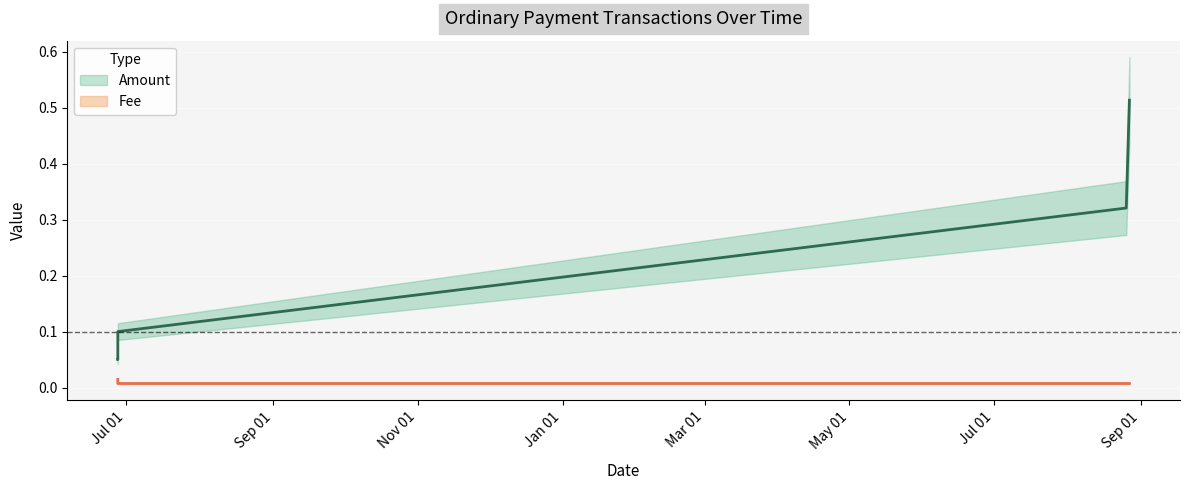

Which has a higher value, Sep 01 or Nov 01?

Nov 01